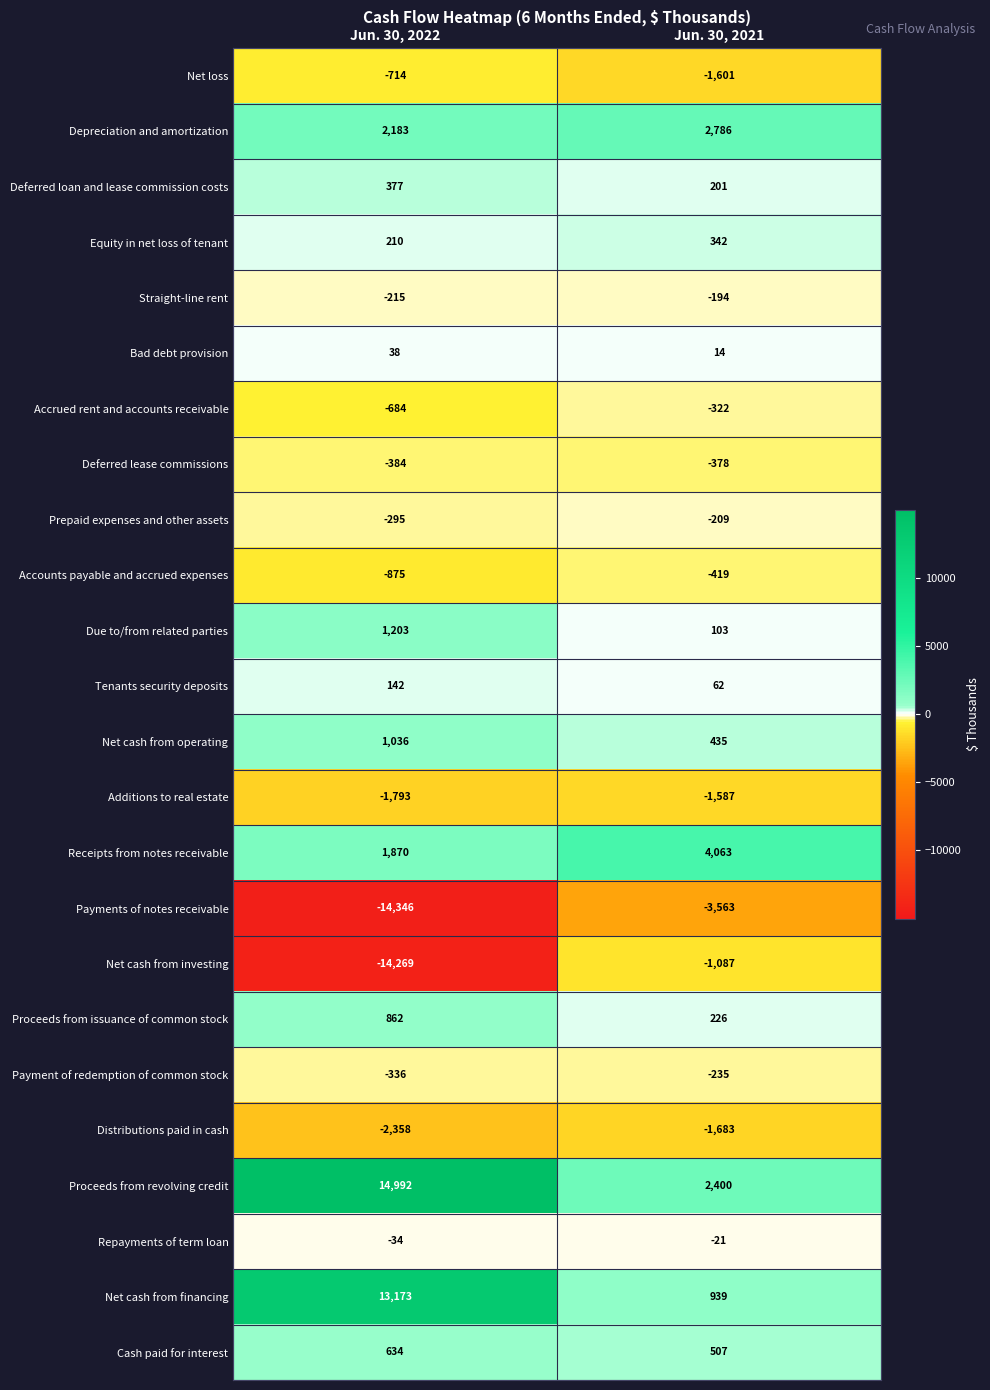

Which category has the highest value across all series?

Jun. 30, 2022